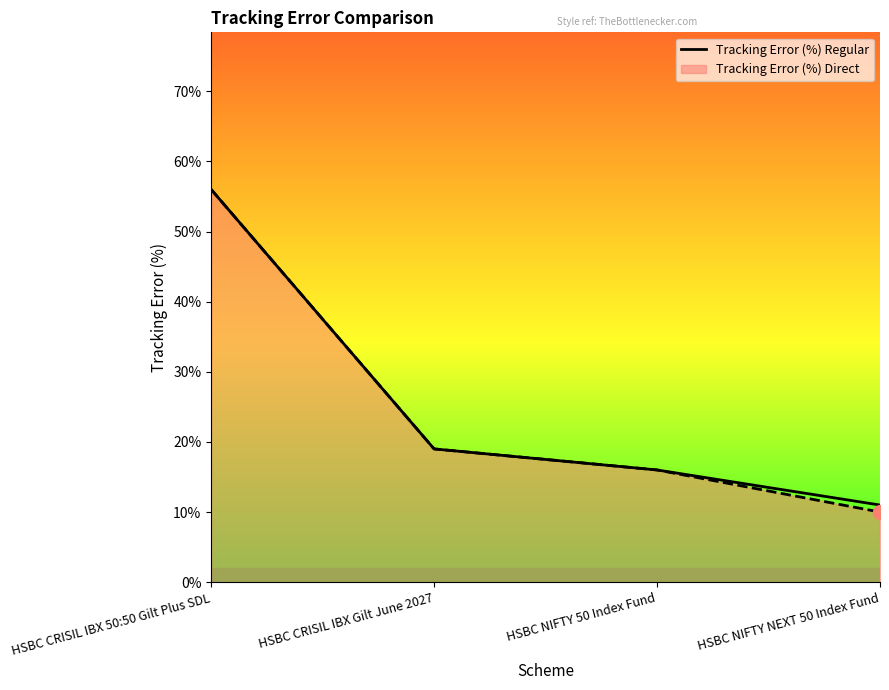

Reading right to left, list all the values displayed in this chart.

0.1	0.2	0.2	0.6